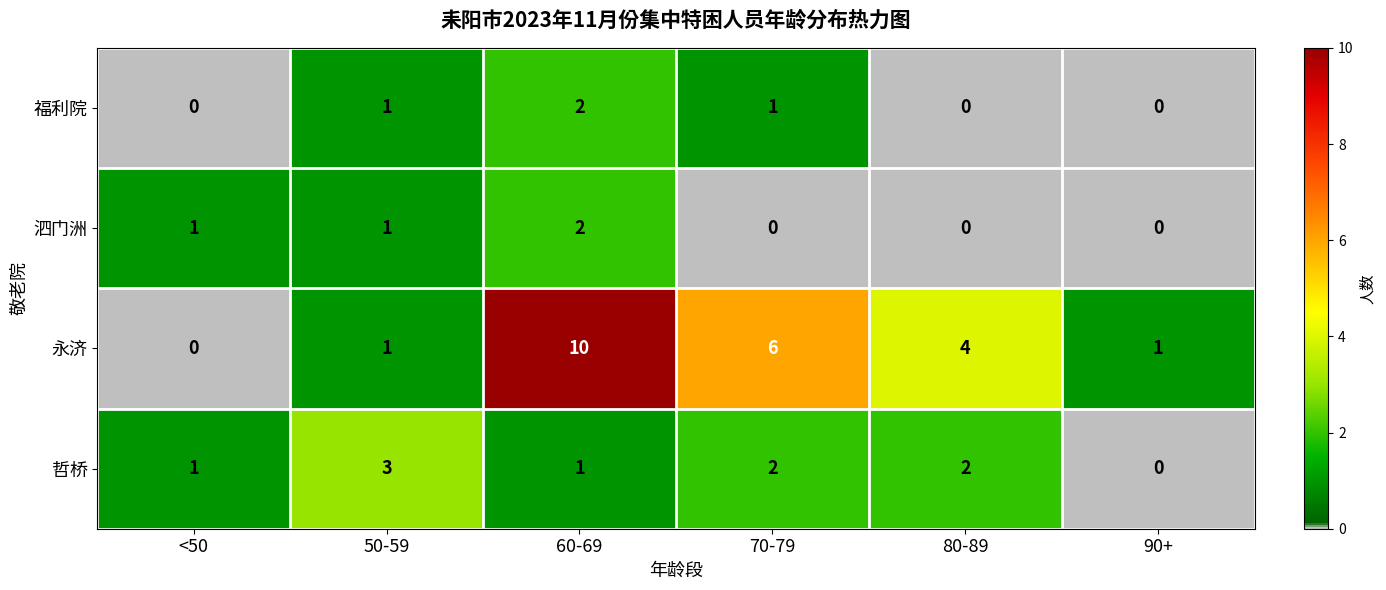

What is the maximum value shown in the chart?

10